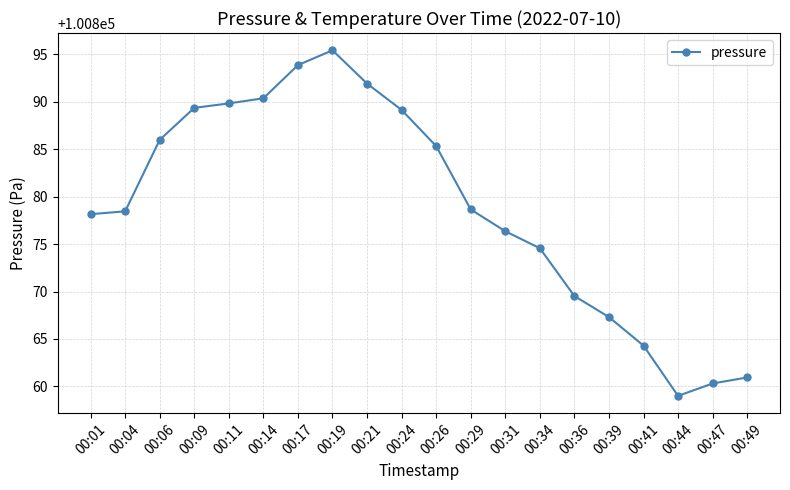

Which label corresponds to the largest value in the chart?

00:19